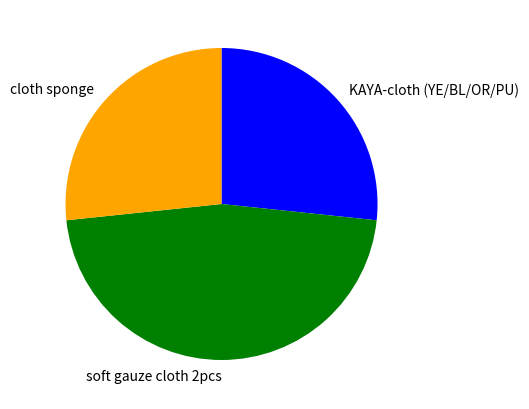

How many segments does this pie chart have?

3